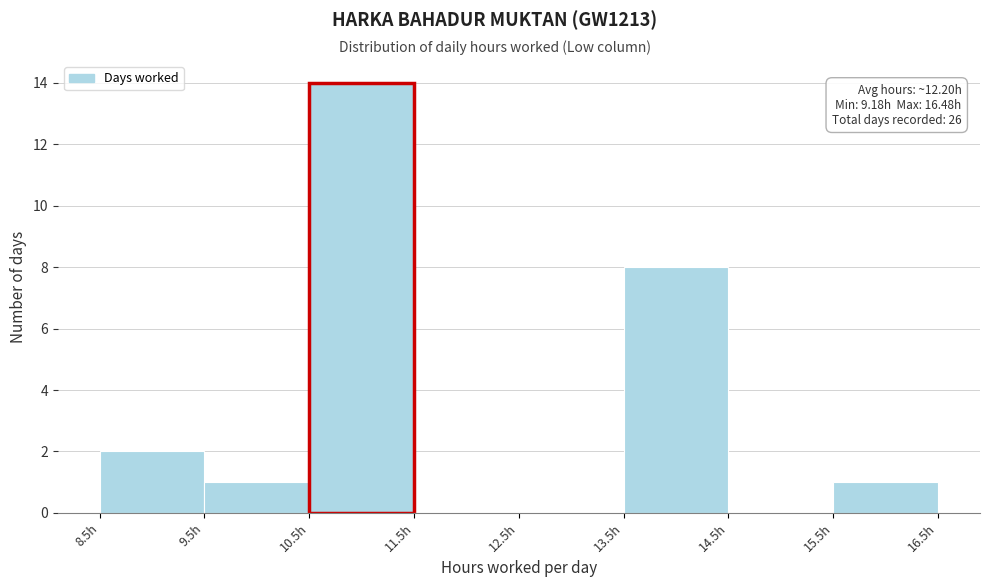

Over which range of the x-axis is the bar tallest?

10.5 to 11.5